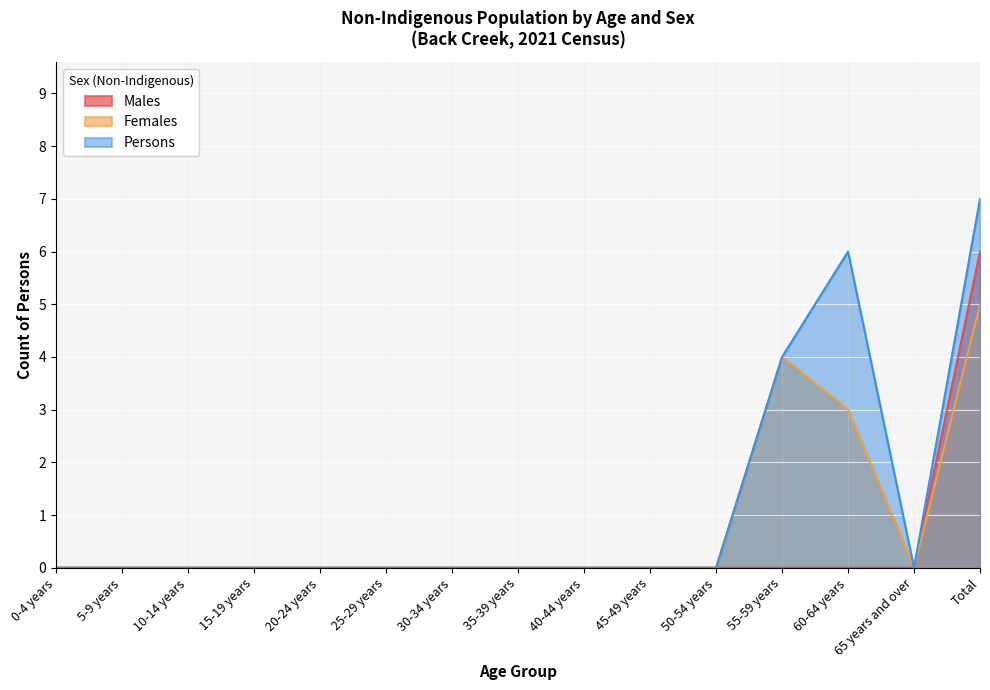

The Persons series shows -4 at 45-49 years. True or false?

False